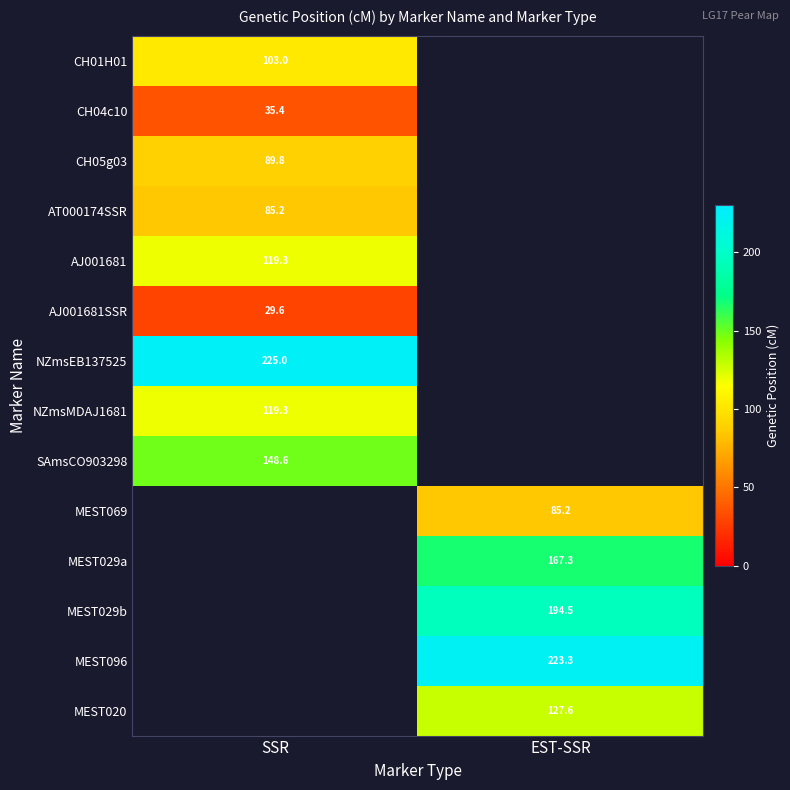

Which category has the highest value across all series?

SSR